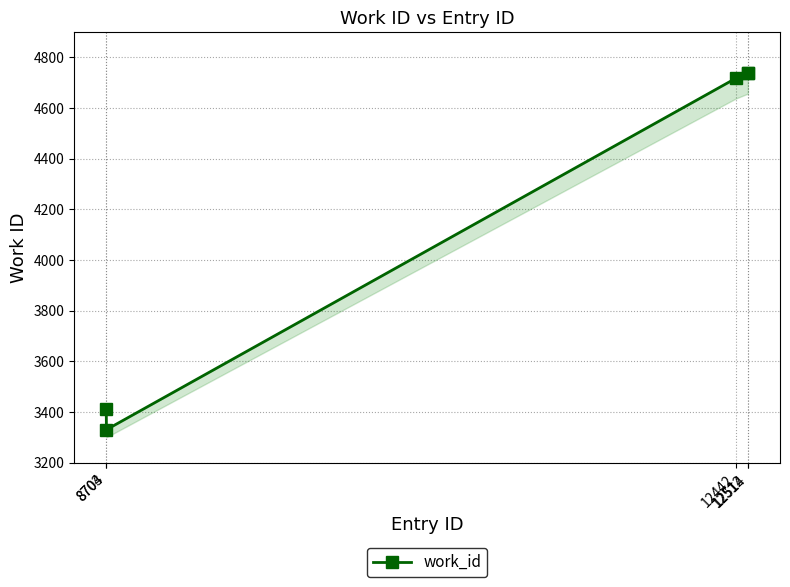

Rank the categories by value from highest to lowest.

12512, 12514, 12442, 8703, 8704